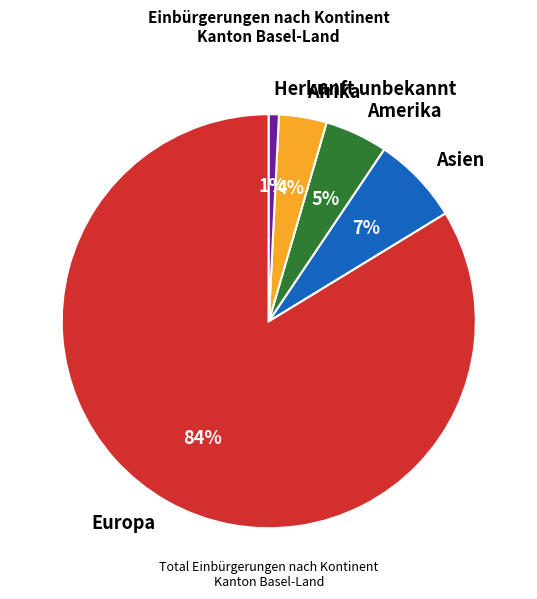

Does any single category account for the majority?

Yes